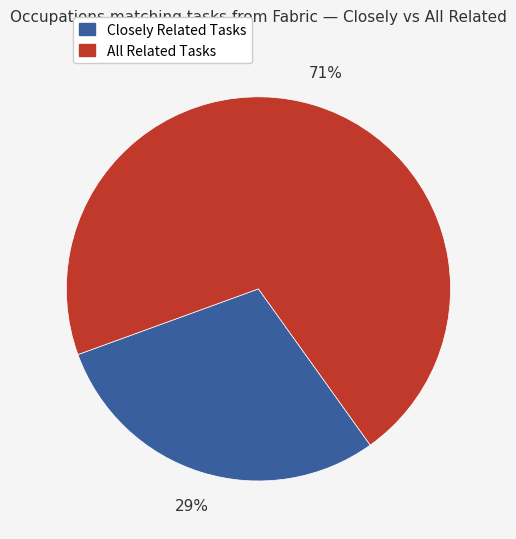

Does any single category account for the majority?

Yes